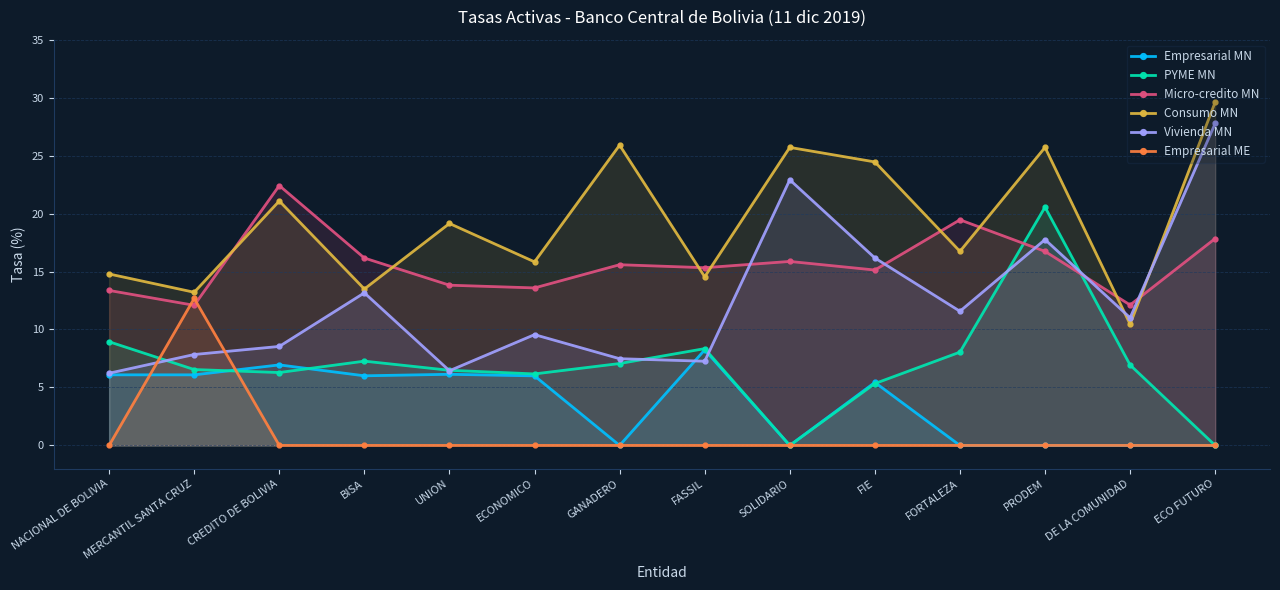

The PYME MN series shows 8.3 at FASSIL. True or false?

True